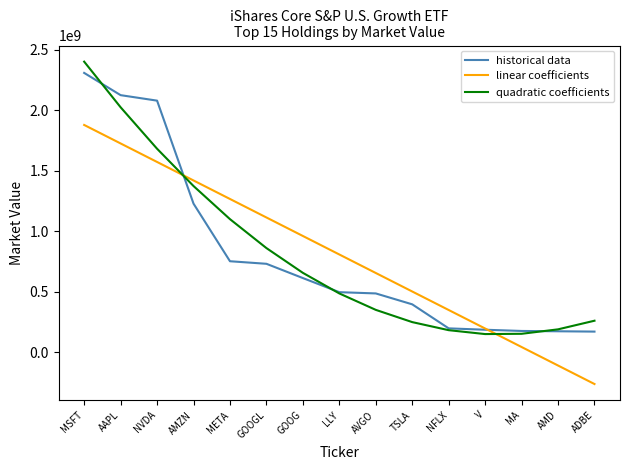

At which label does quadratic coefficients reach its peak?

MSFT